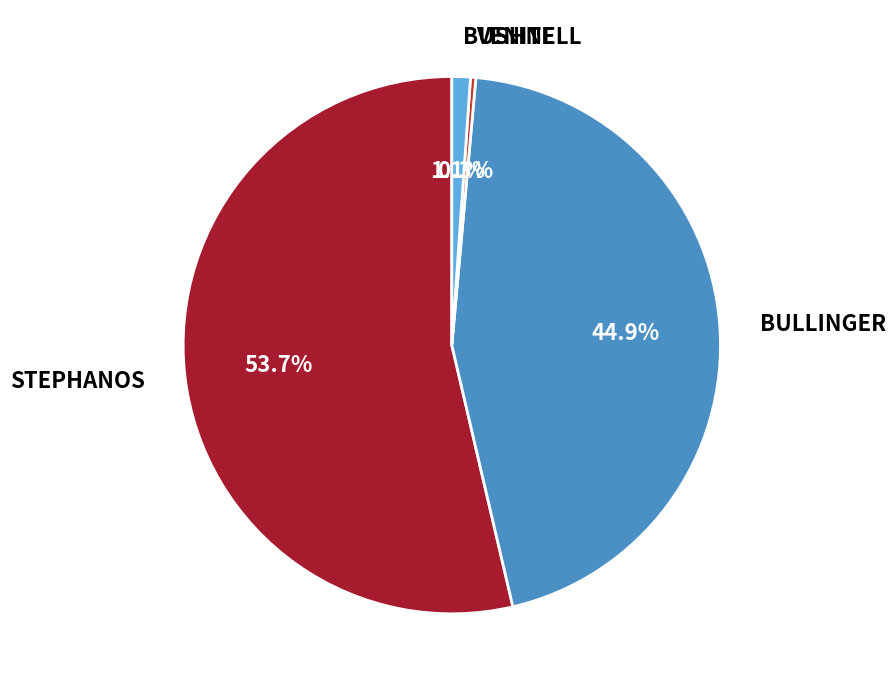

Which has a higher value, VENITE or BUSHNELL?

BUSHNELL